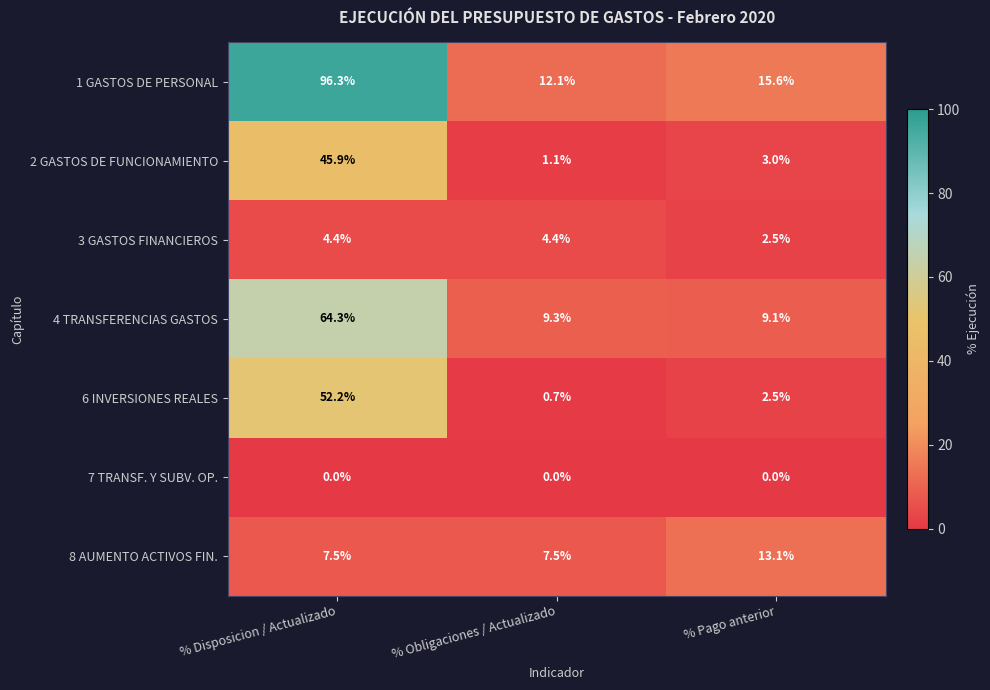

Which label corresponds to the largest value in the chart?

% Disposicion / Actualizado